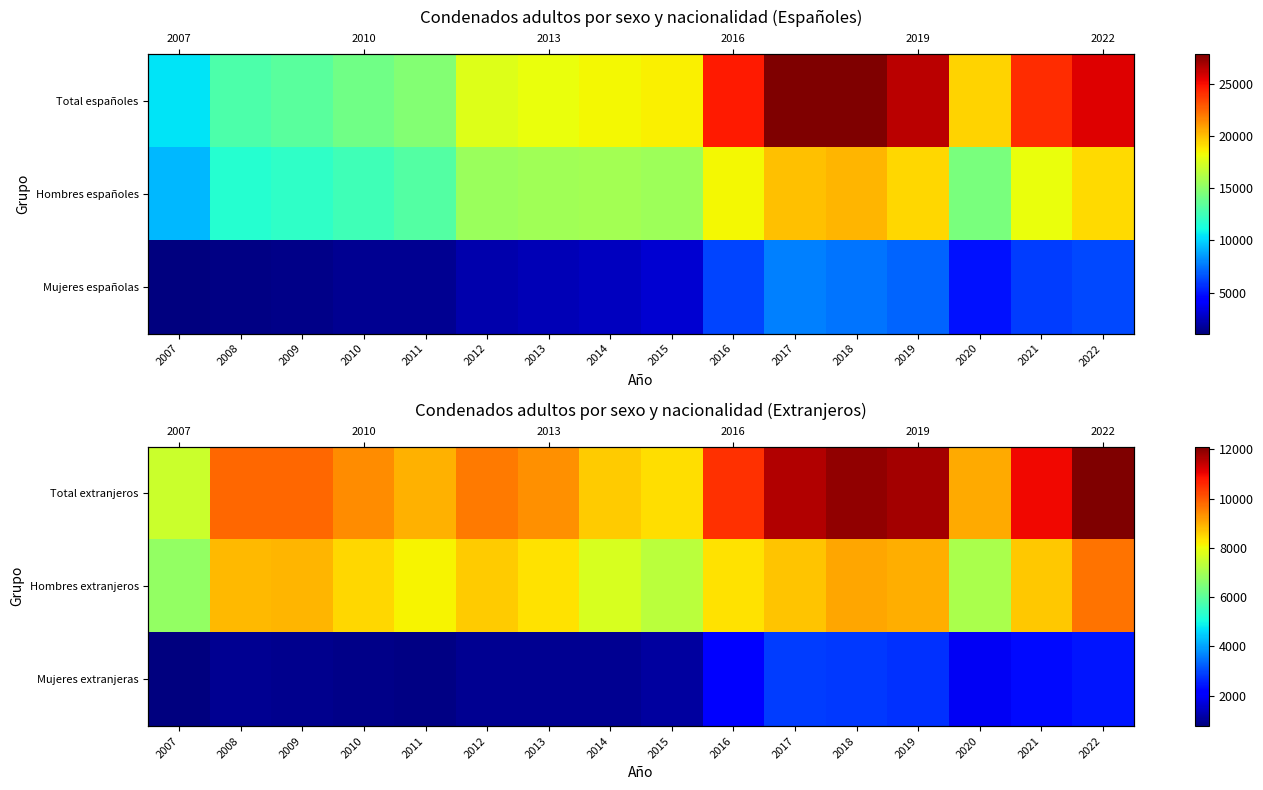

What is the maximum value for Hombres extranjeros?

9685